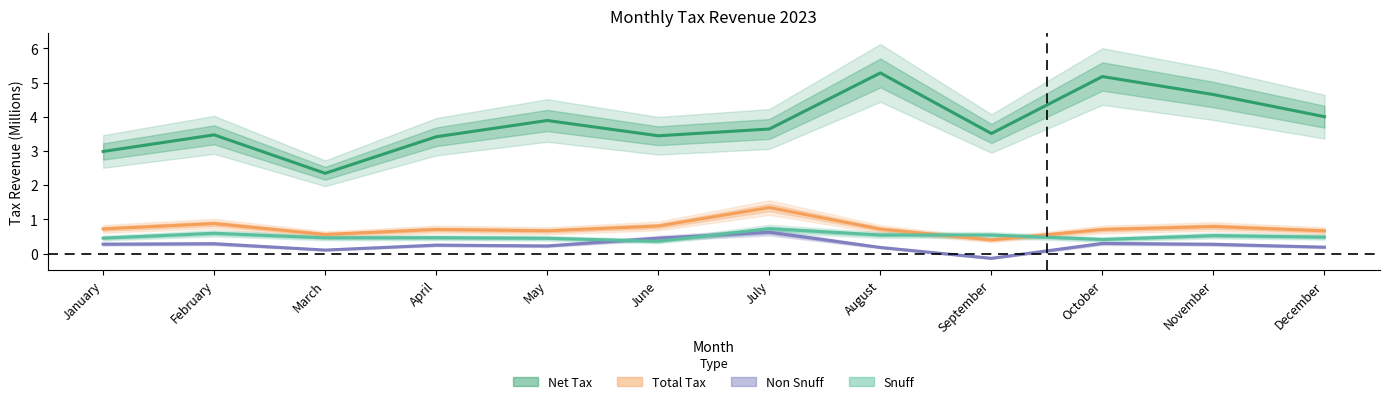

How many interior local peaks does the Net Tax series have?

4